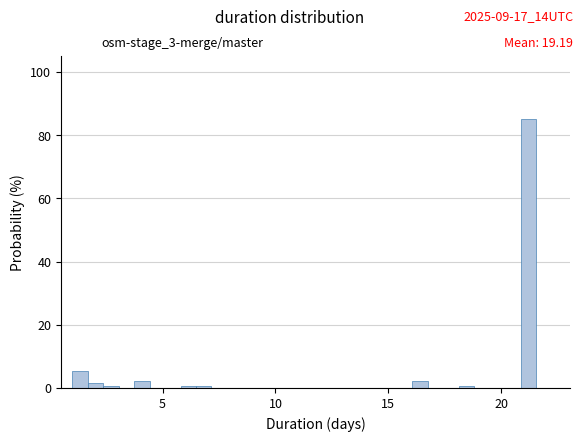

Around what value on the x-axis is the tallest bar? Give the approximate position of its centre, as read against the axis.

21.0